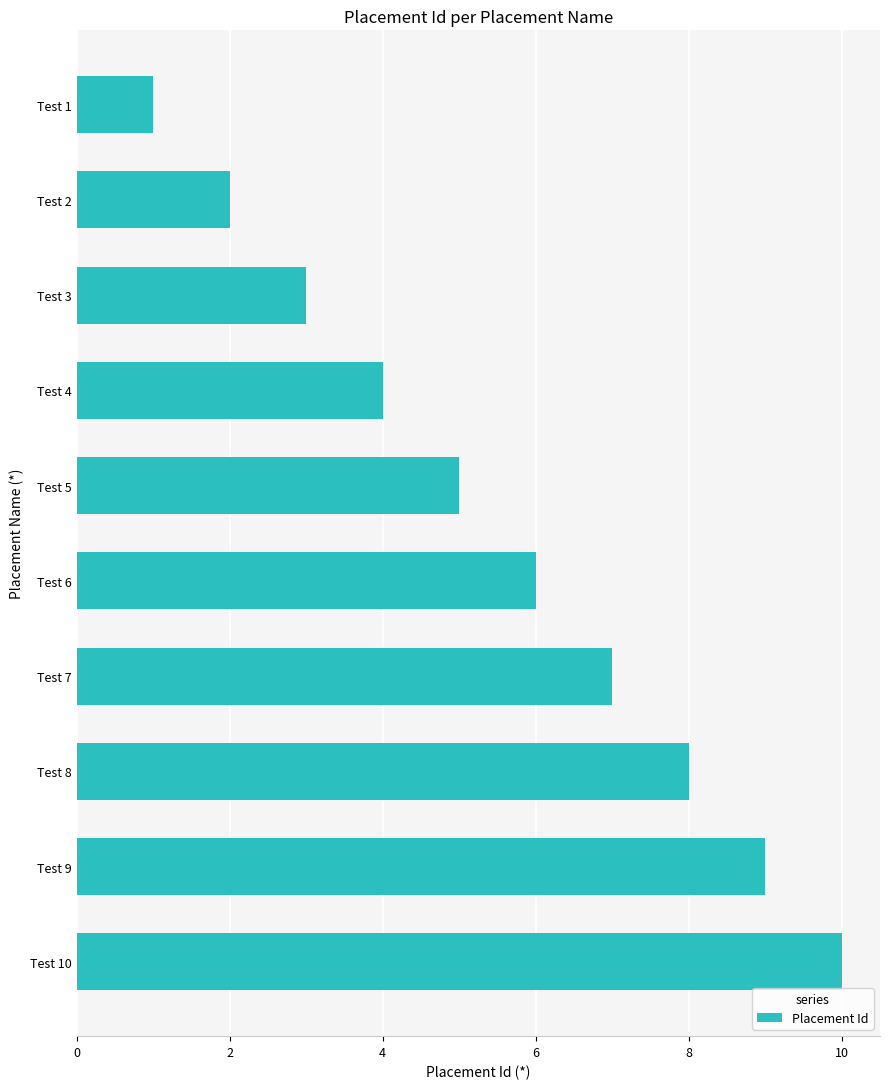

What is the difference between the maximum and minimum values?

9